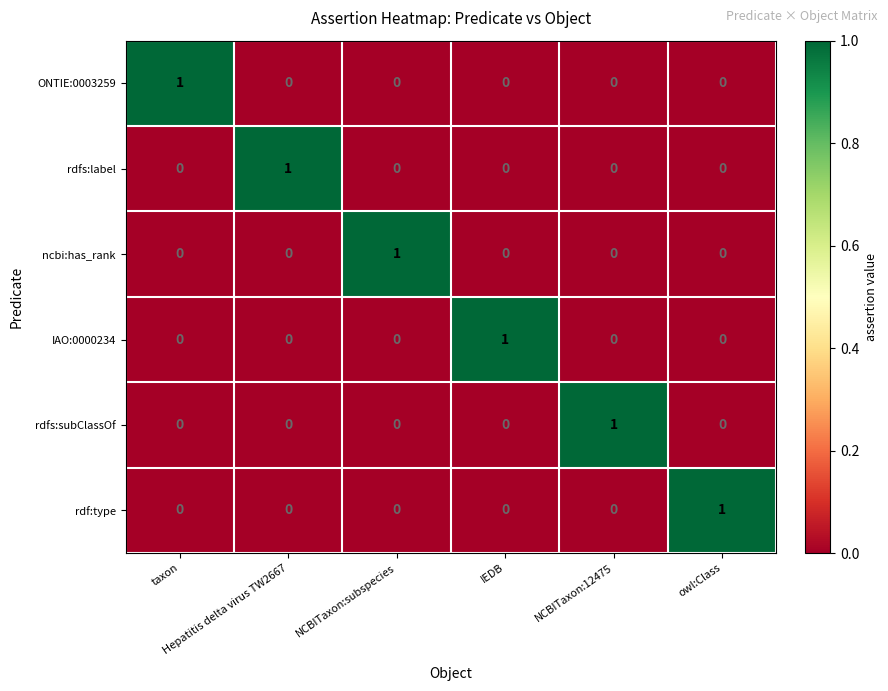

At how many categories does at least one series exceed 0?

6